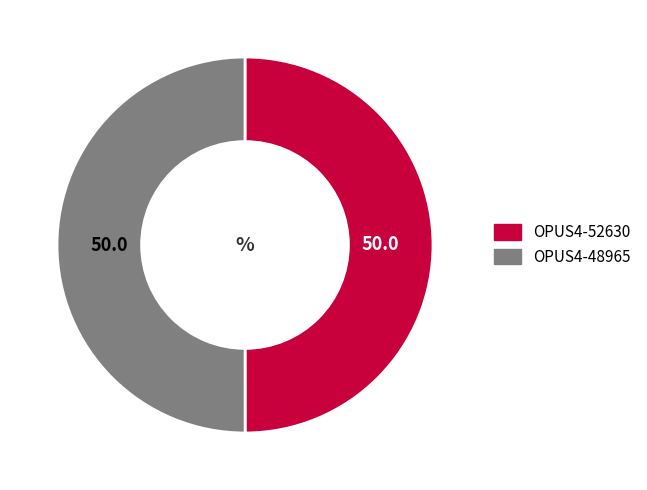

Combined, do OPUS4-52630 and OPUS4-48965 account for over 50%?

Yes